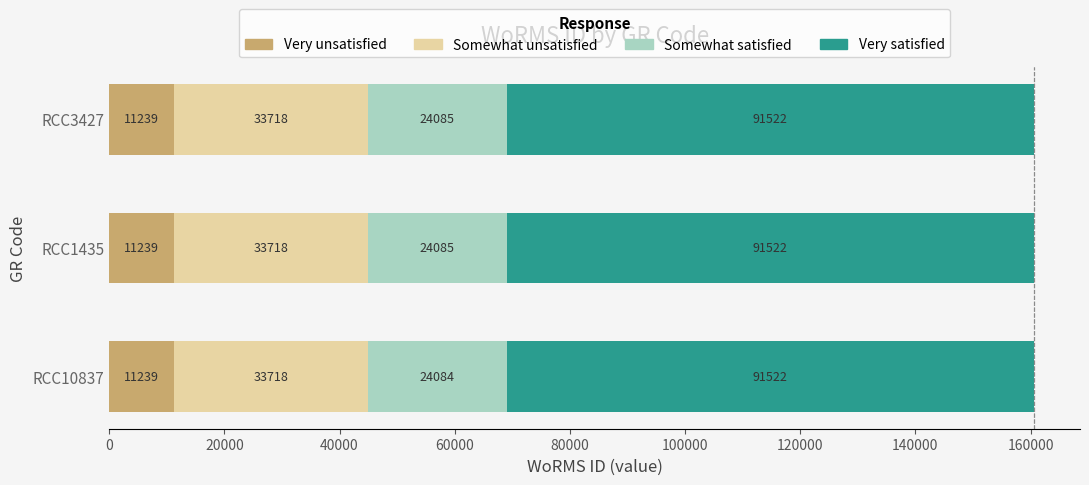

True or false: Very unsatisfied has a value of 11239 at RCC10837.

True